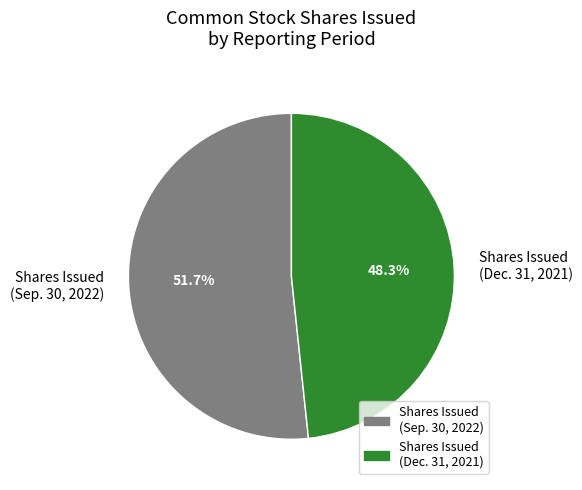

Count the number of slices in the pie.

2